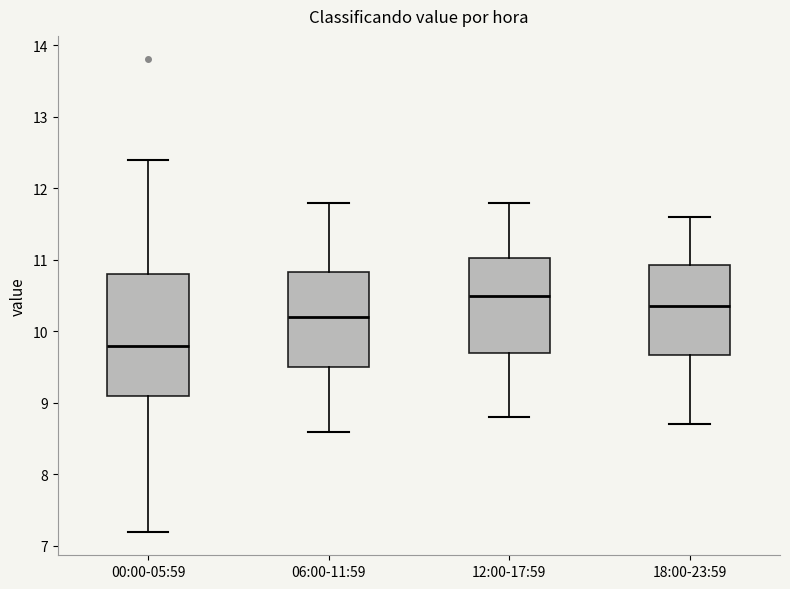

Reading left to right, read every box against the y-axis: the position of its median line, the range the box covers, and the ends of its whiskers. The values are not printed on the chart, so give them approximately, as read against the axis.

00:00-05:59: median 9.8, box 9.1 to 10.8, whiskers 7.2 to 12.4
06:00-11:59: median 10.2, box 9.5 to 10.8, whiskers 8.6 to 11.8
12:00-17:59: median 10.5, box 9.7 to 11.0, whiskers 8.8 to 11.8
18:00-23:59: median 10.4, box 9.7 to 10.9, whiskers 8.7 to 11.6